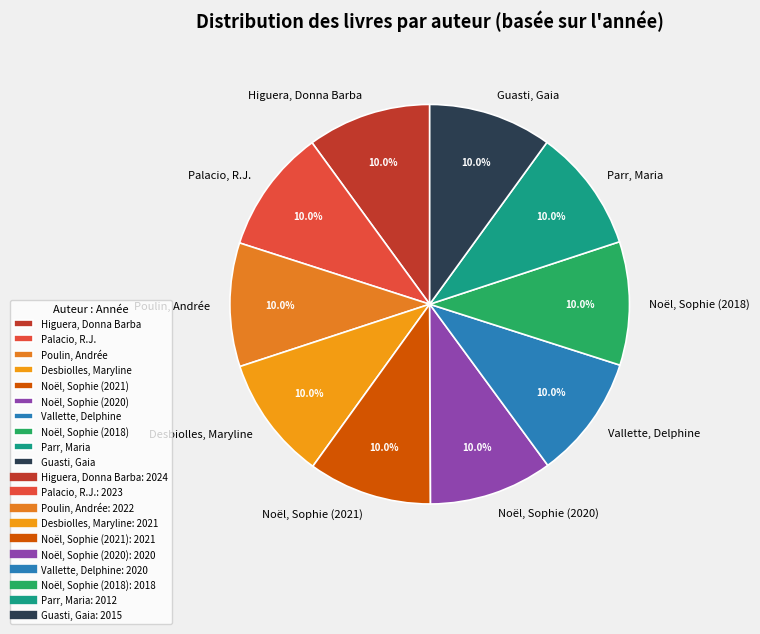

Does Palacio, R.J. account for over 50% of the chart?

No